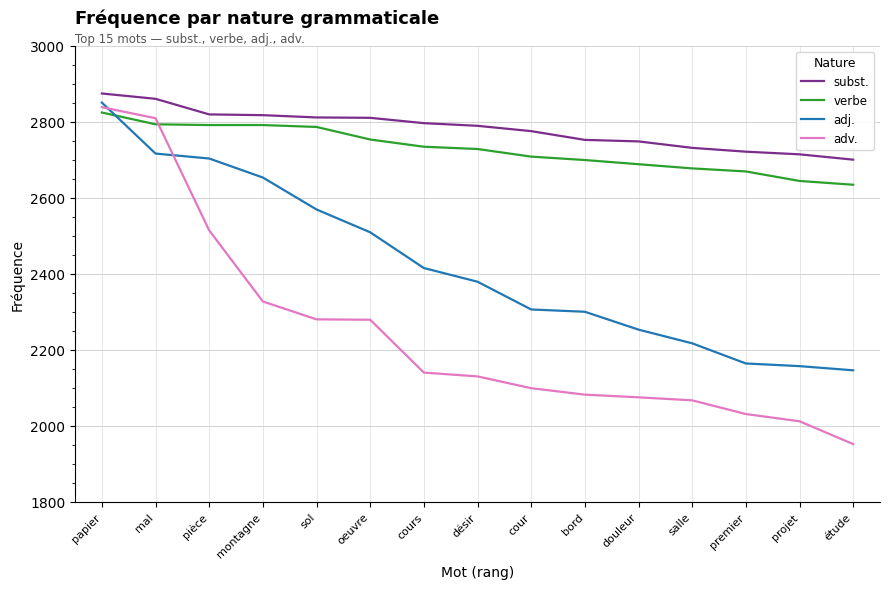

True or false: subst. and adj. cross at least once.

False